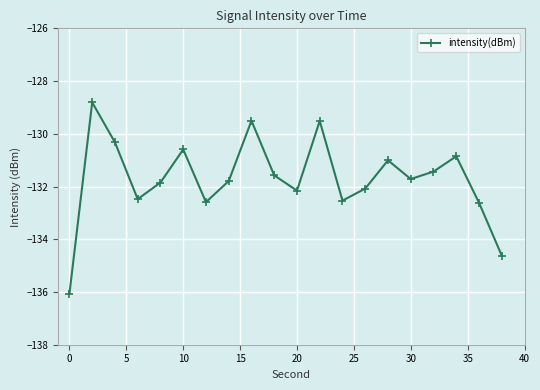

What is the difference between the maximum and minimum values?

7.3